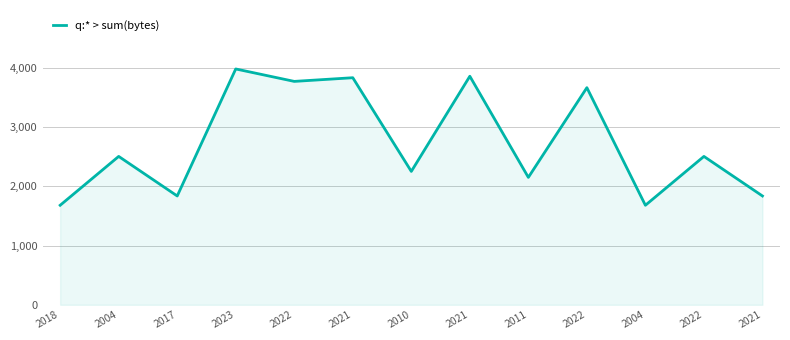

Reading right to left, extract all data points from this chart.

1838	2506	1681	3667	2152	3860	2253	3835	3773	3983	1838	2506	1681